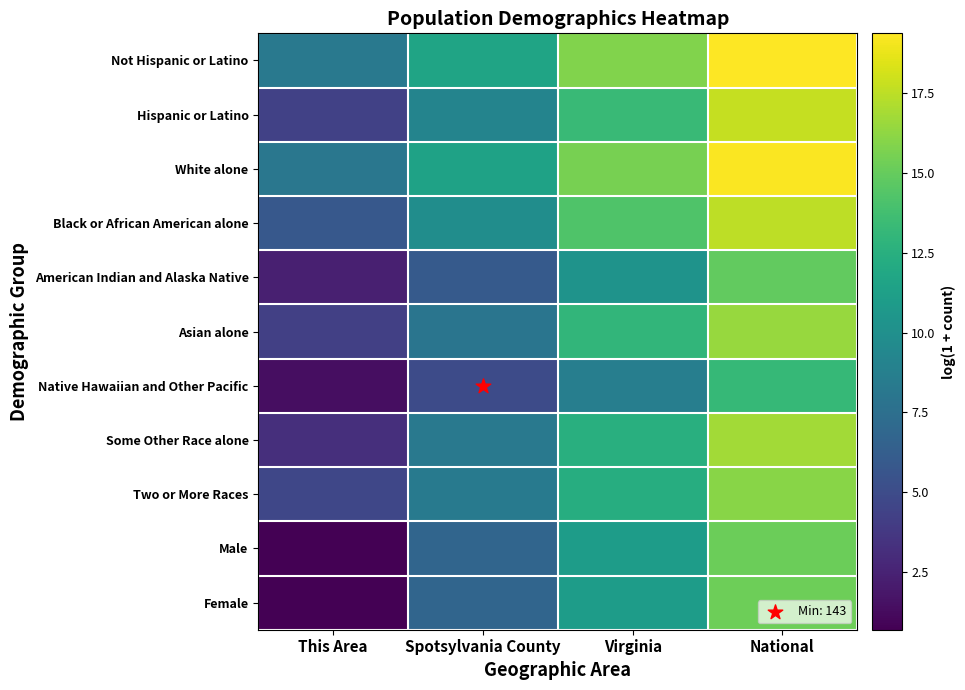

What is the total value across all series at National?

181.6